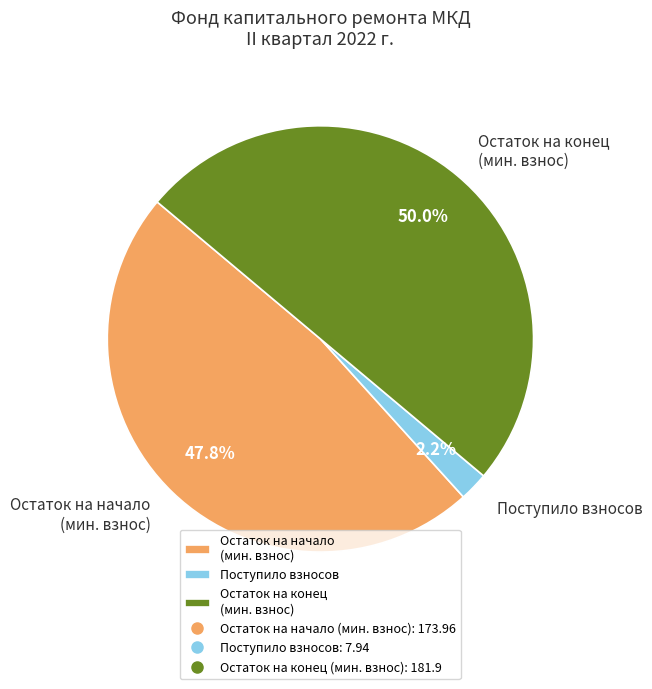

Count the number of slices in the pie.

3